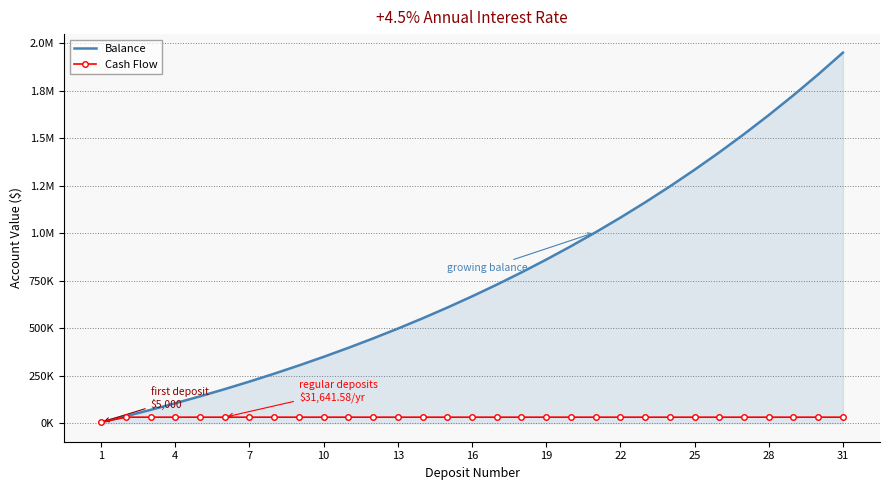

What are all the series names shown in the legend?

Balance, Cash Flow